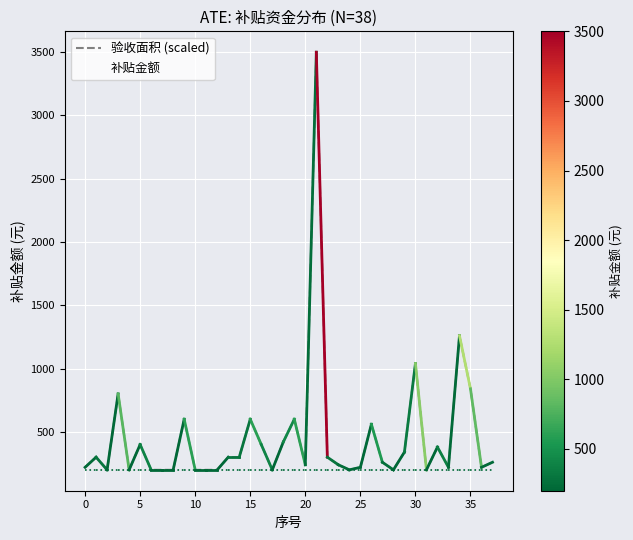

What is the greatest value displayed?

3500.0